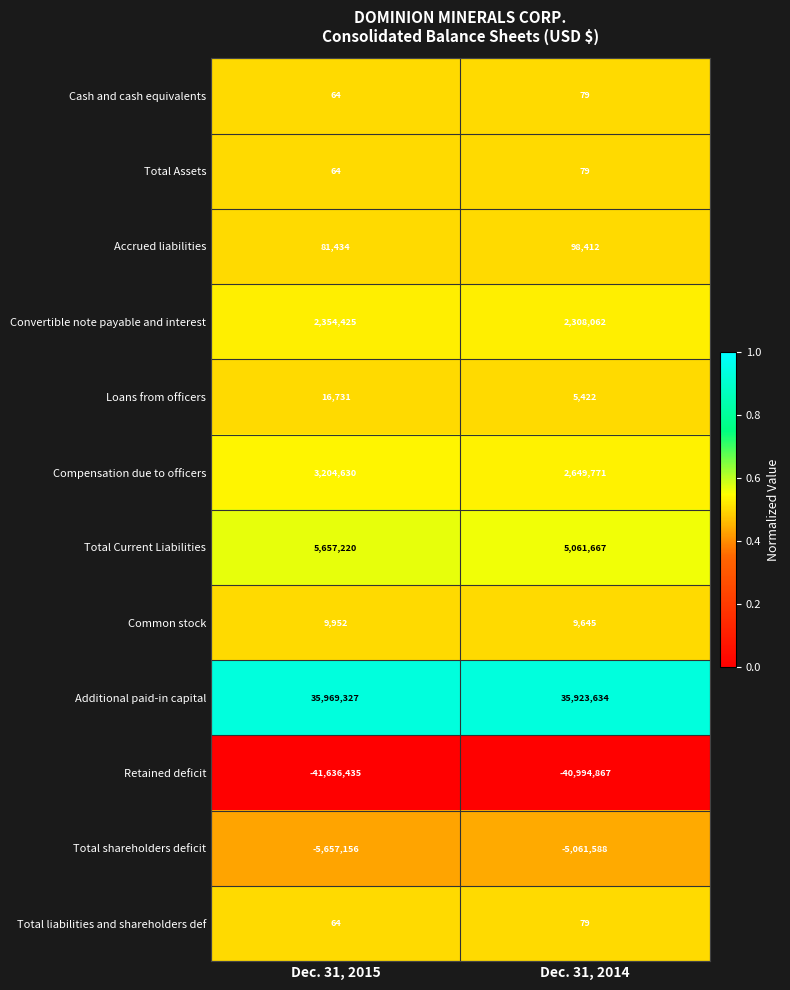

At which category is the sum across all series the highest?

Dec. 31, 2014